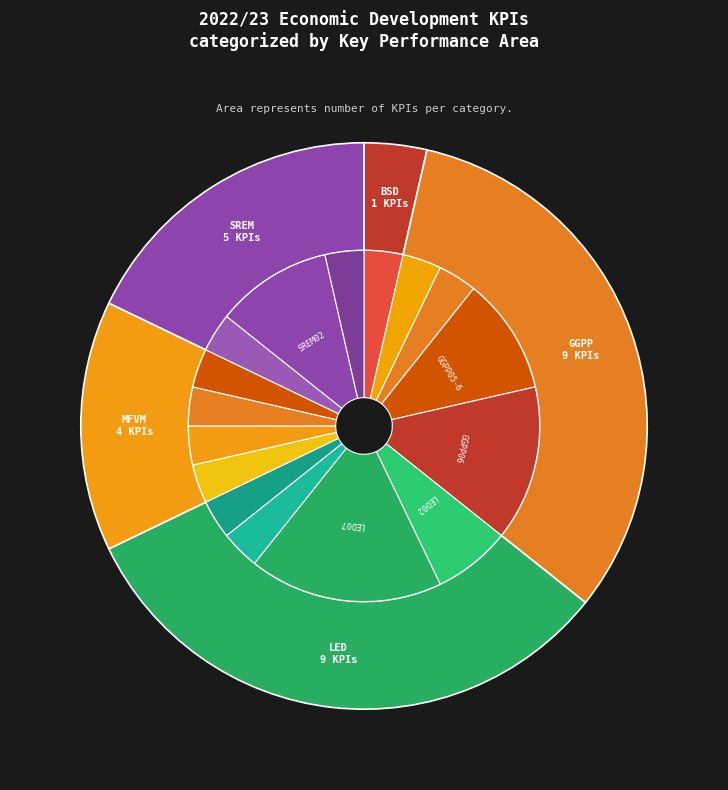

How many slices are in this pie chart?

5